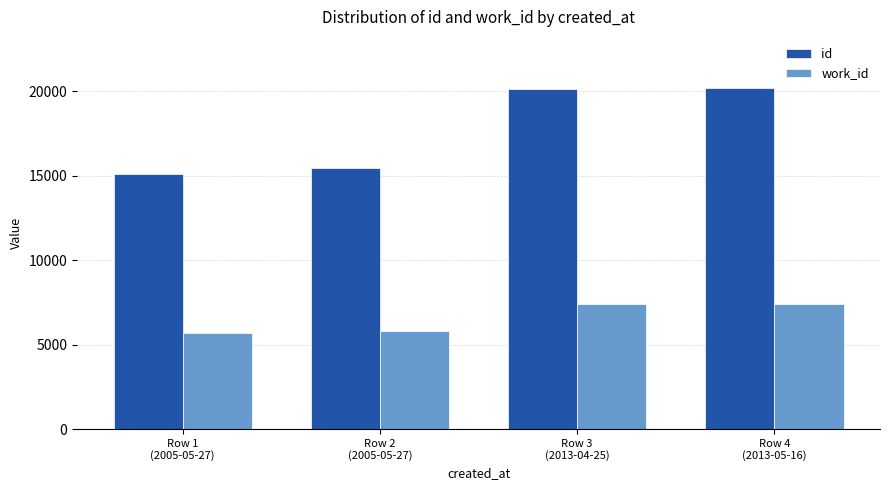

List the series in order of their peak value, lowest first.

work_id, id